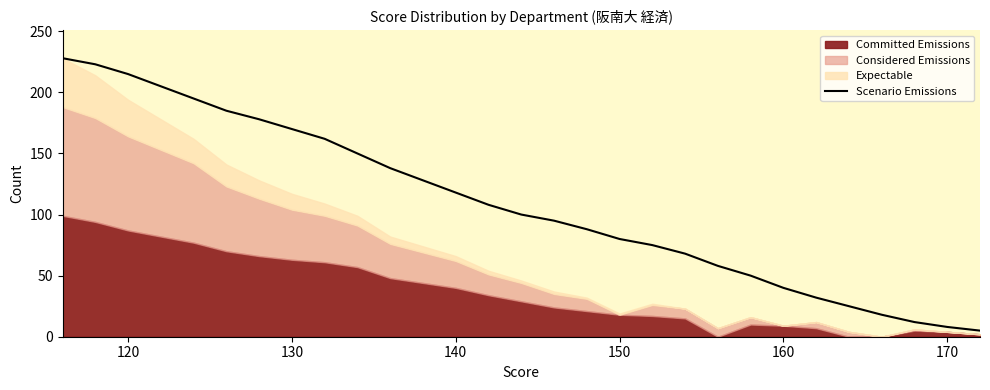

The value of Scenario Emissions at 120 is 215. True or false?

True